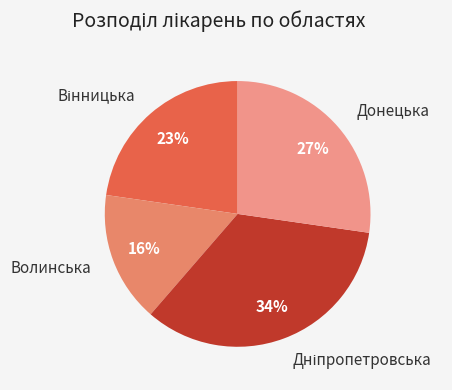

How many segments does this pie chart have?

4